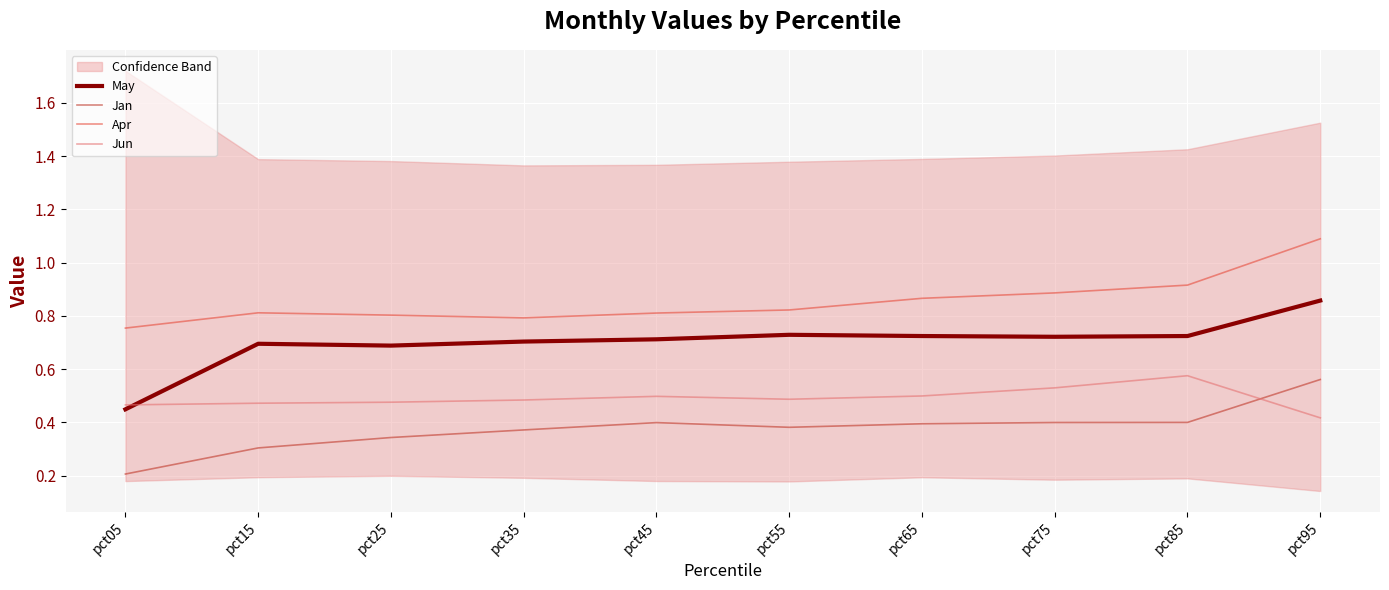

In May, how many points are higher than both neighbors (excluding endpoints)?

2